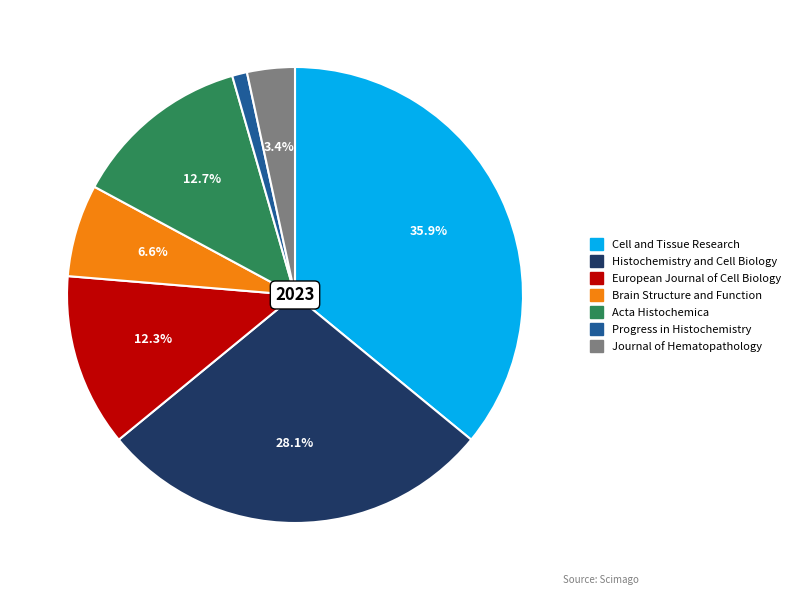

Is Brain Structure and Function the majority of the pie?

No